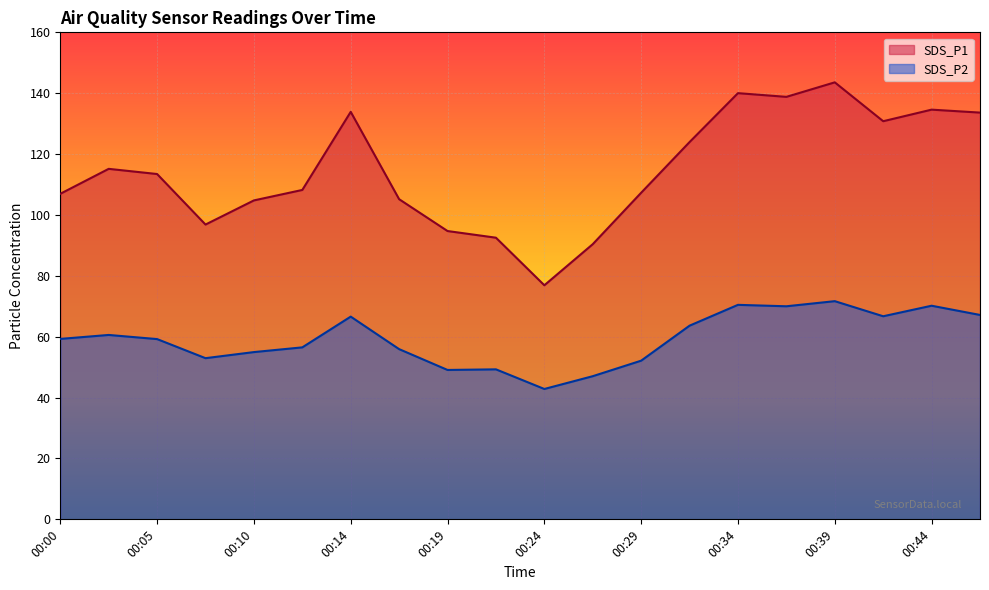

How many lines are shown in the chart?

2